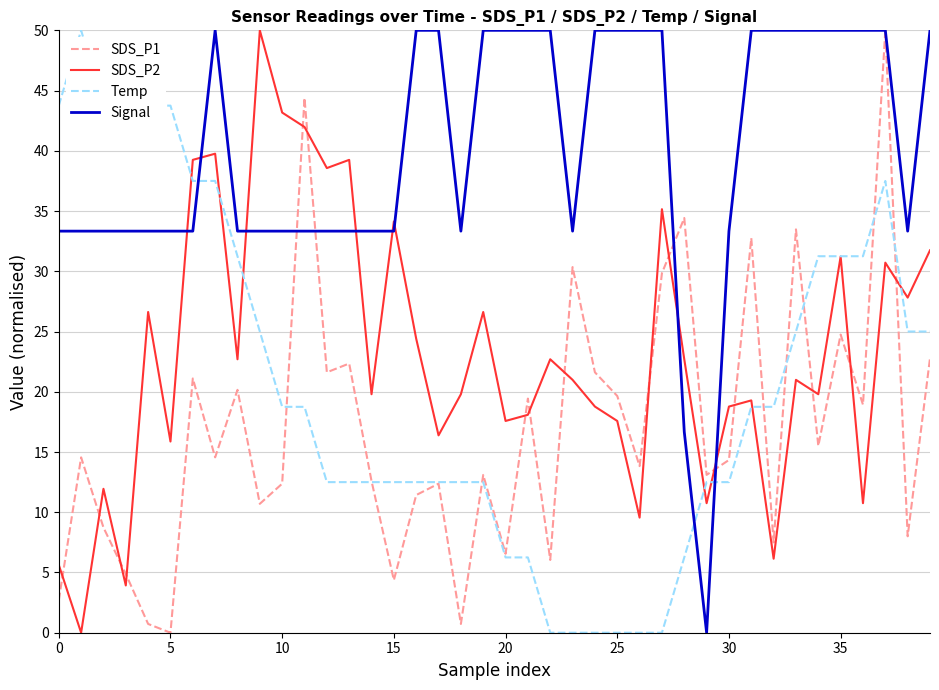

True or false: Signal and SDS_P1 intersect in this chart.

True